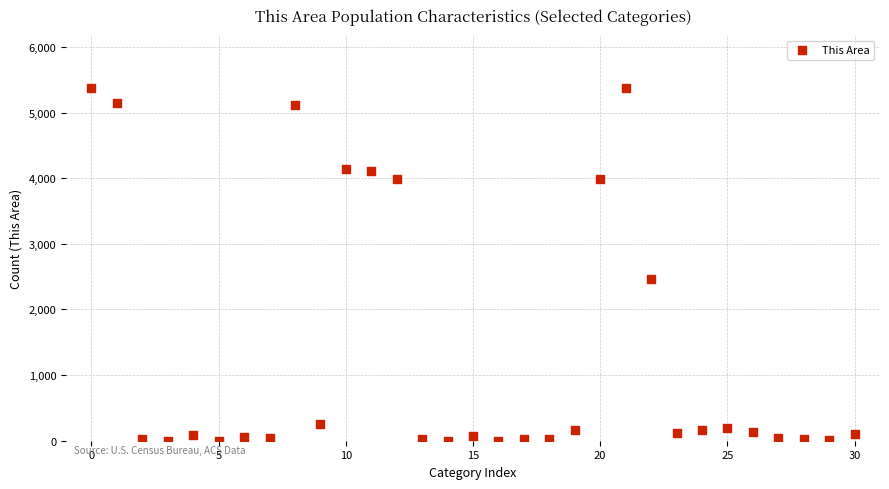

What Y value in the scatter plot is closest to 2685?

2462